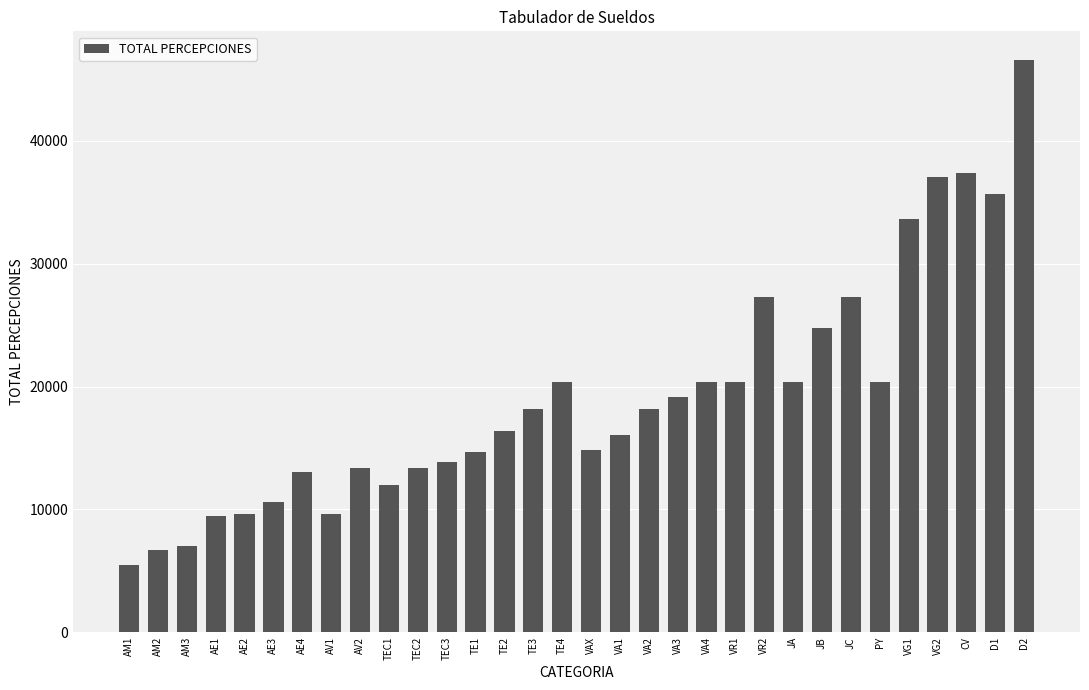

What is the change in value from TEC1 to TEC2?

+1394